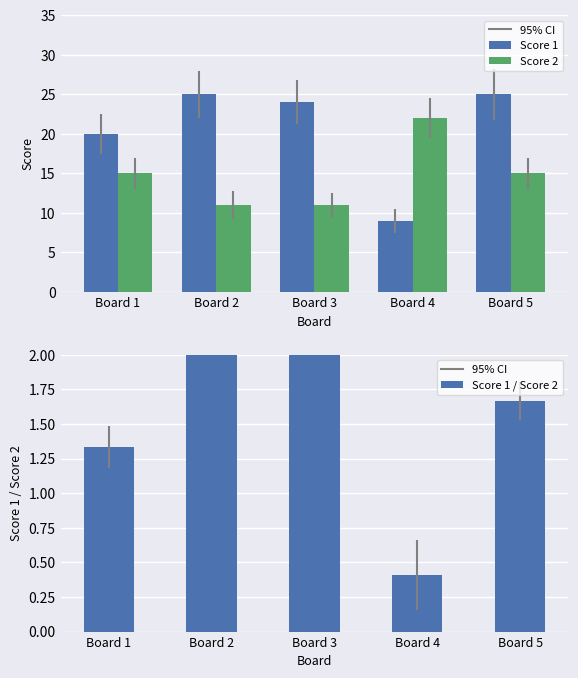

The value of Score 1 at Board 4 is 9.0. True or false?

True